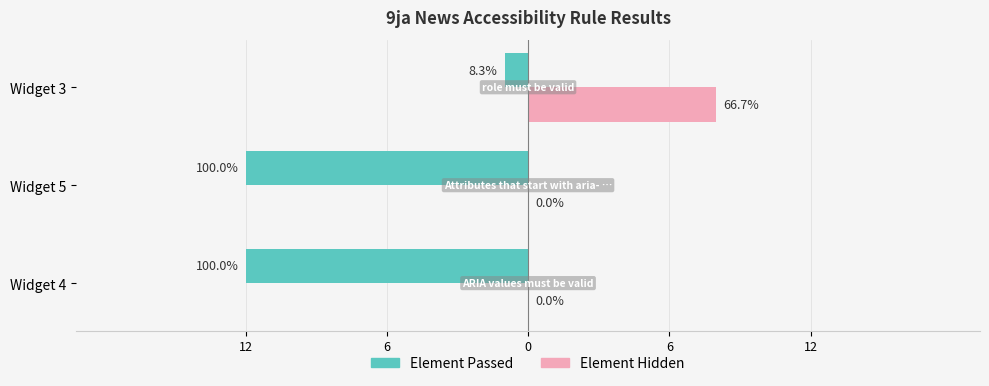

What are all the series names shown in the legend?

Element Passed, Element Hidden